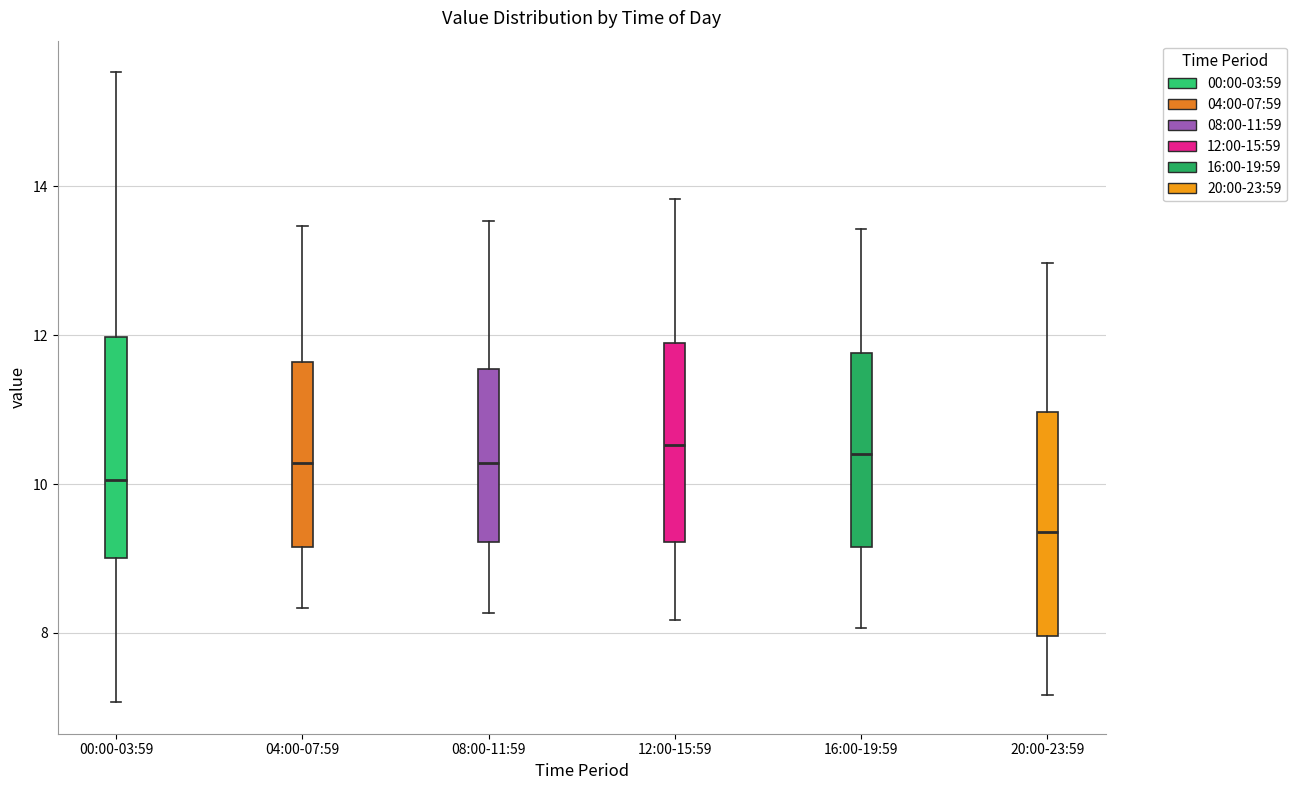

Reading left to right, read every box against the y-axis: the position of its median line, the range the box covers, and the ends of its whiskers. The values are not printed on the chart, so give them approximately, as read against the axis.

00:00-03:59: median 10.0, box 9.0 to 12.0, whiskers 7.0 to 15.6
04:00-07:59: median 10.2, box 9.2 to 11.6, whiskers 8.4 to 13.4
08:00-11:59: median 10.2, box 9.2 to 11.6, whiskers 8.2 to 13.6
12:00-15:59: median 10.6, box 9.2 to 11.8, whiskers 8.2 to 13.8
16:00-19:59: median 10.4, box 9.2 to 11.8, whiskers 8.0 to 13.4
20:00-23:59: median 9.4, box 8.0 to 11.0, whiskers 7.2 to 13.0